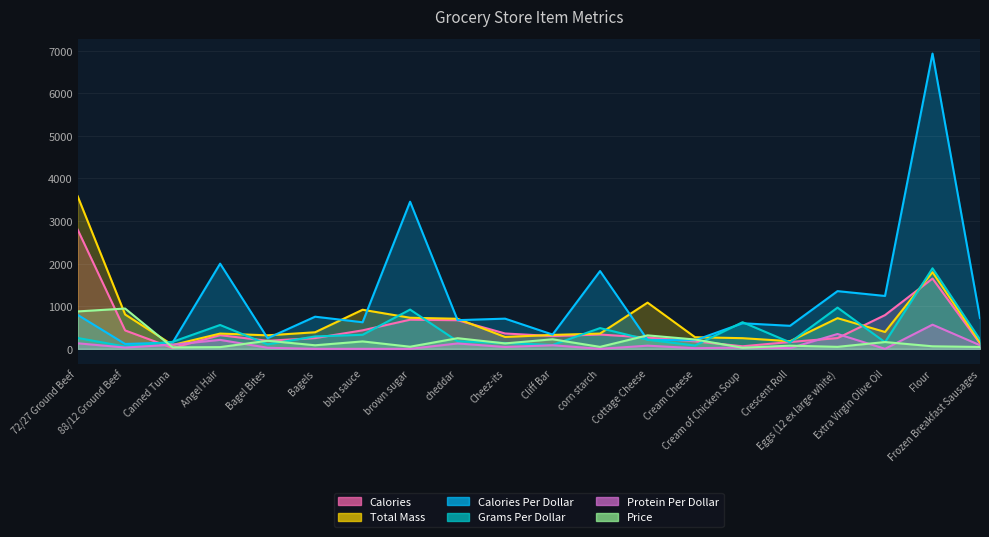

What is the difference between the maximum and minimum values in the Price series?

921.0